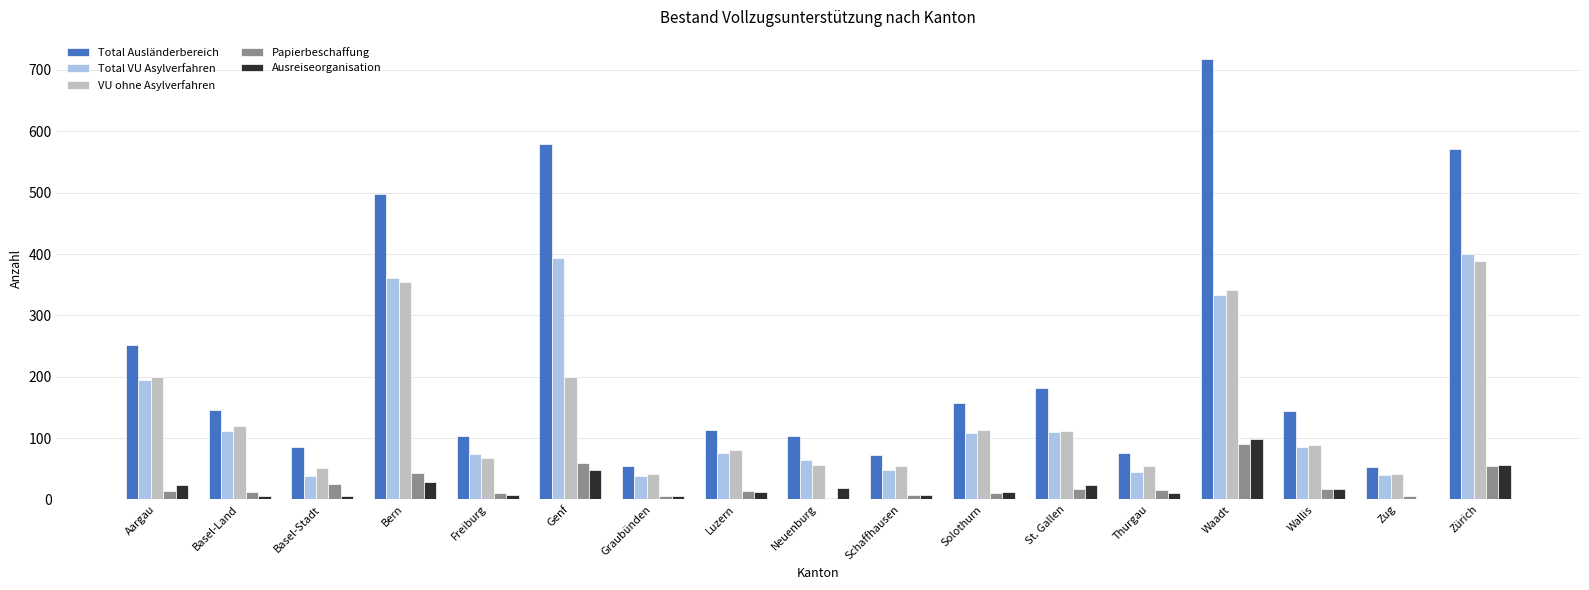

Are the bars horizontal?

No